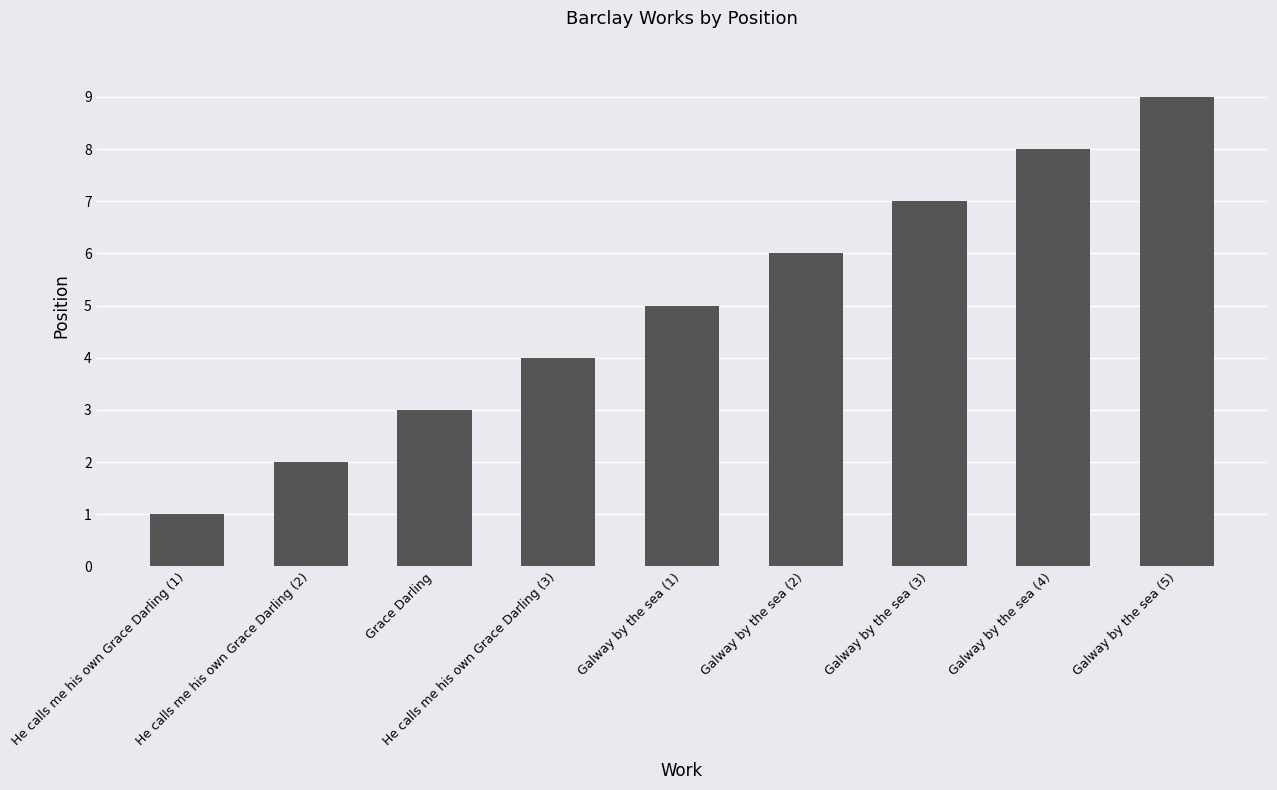

Which category has the highest value across all series?

Galway by the sea (5)